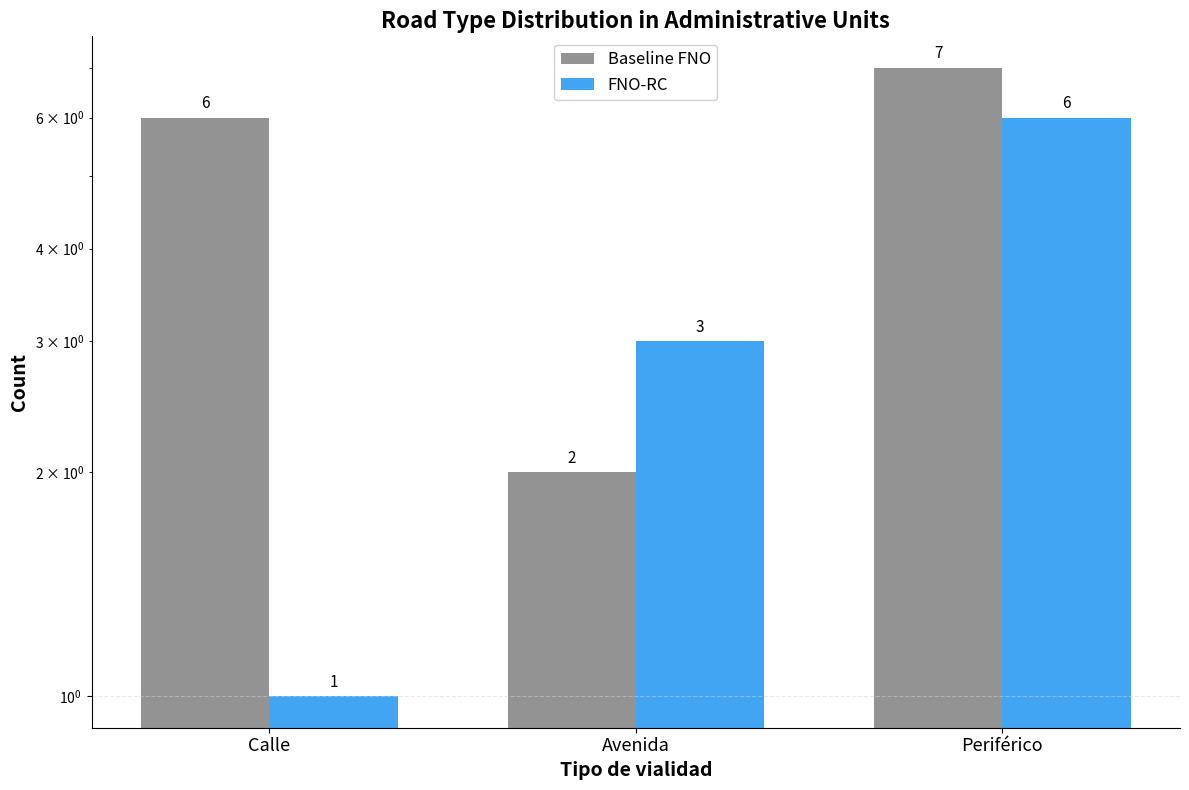

The Baseline FNO series shows 7 at Periférico. True or false?

True